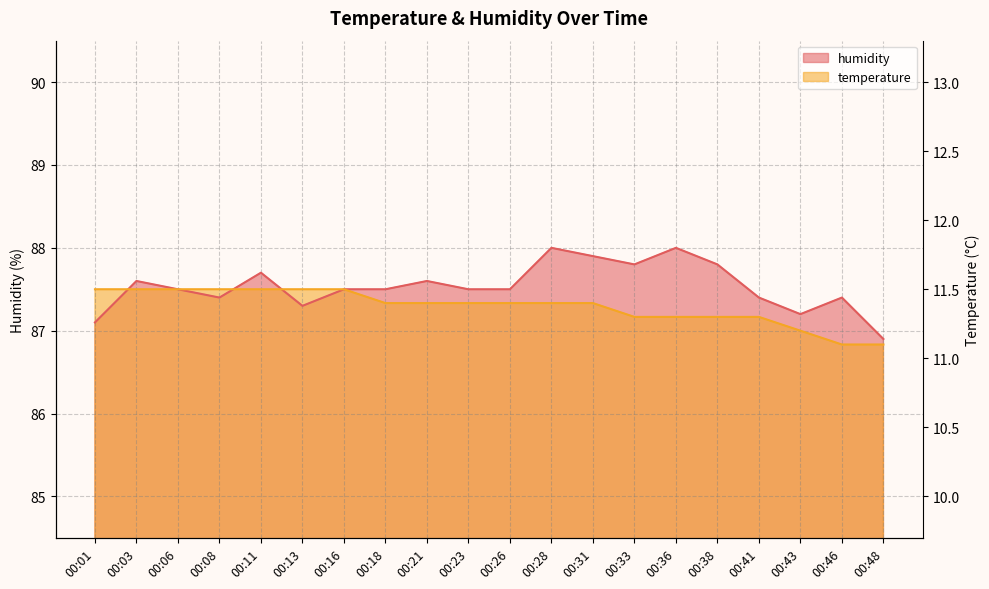

True or false: humidity and temperature intersect in this chart.

True